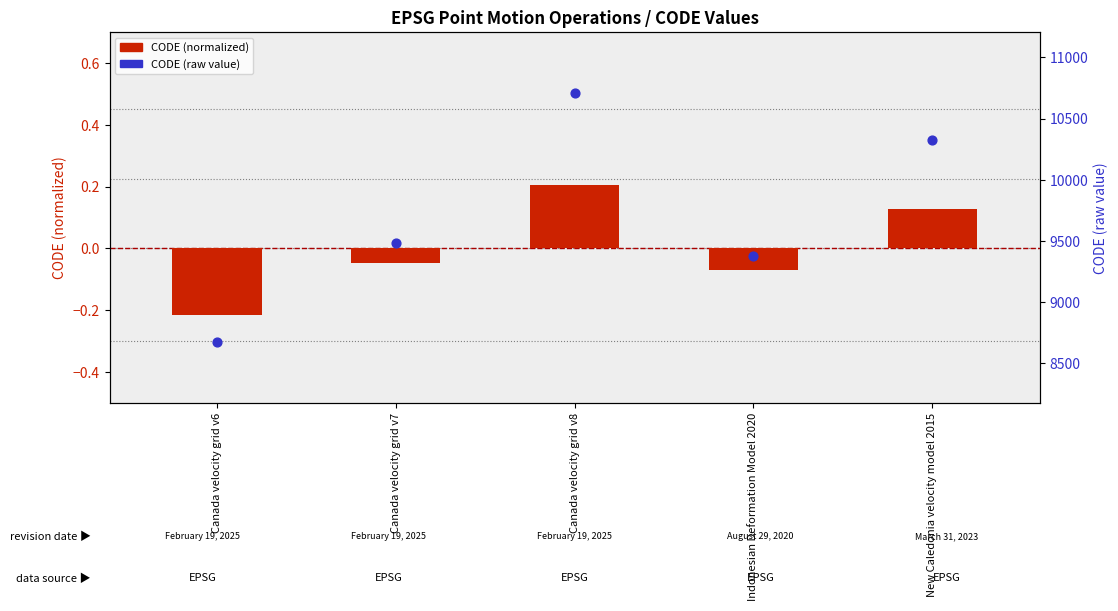

Which series reaches the maximum Y coordinate?

CODE (raw)